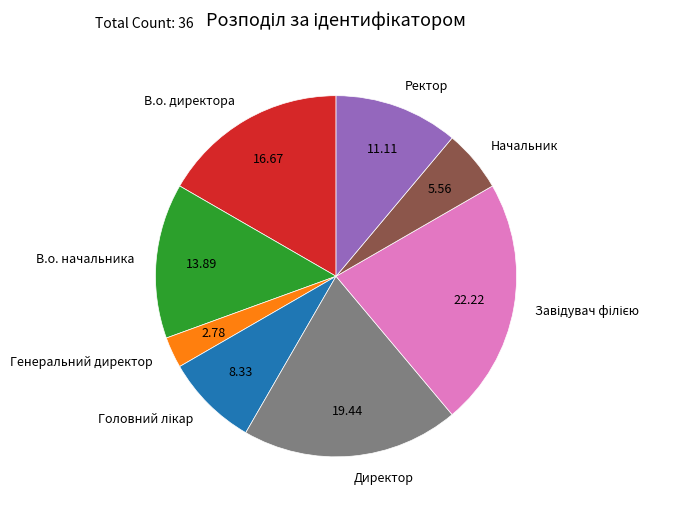

Is it true that Ректор is 1% of the pie?

False